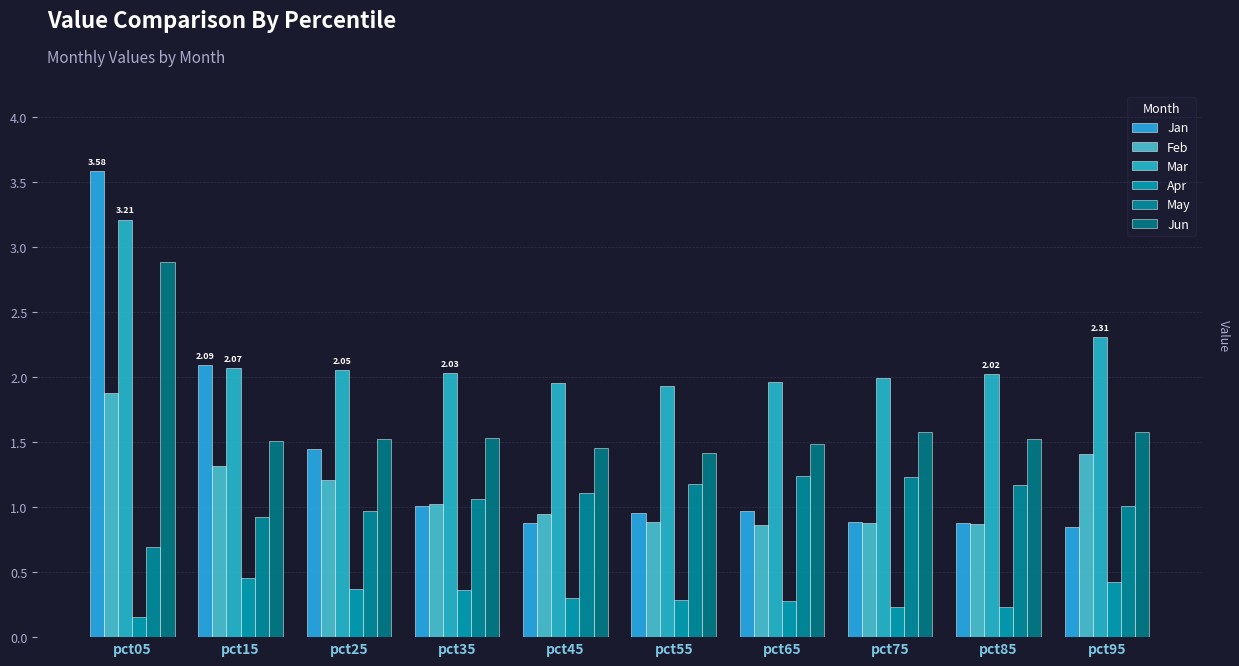

Rank the categories by Jun value from lowest to highest.

pct55, pct45, pct65, pct15, pct25, pct85, pct35, pct75, pct95, pct05